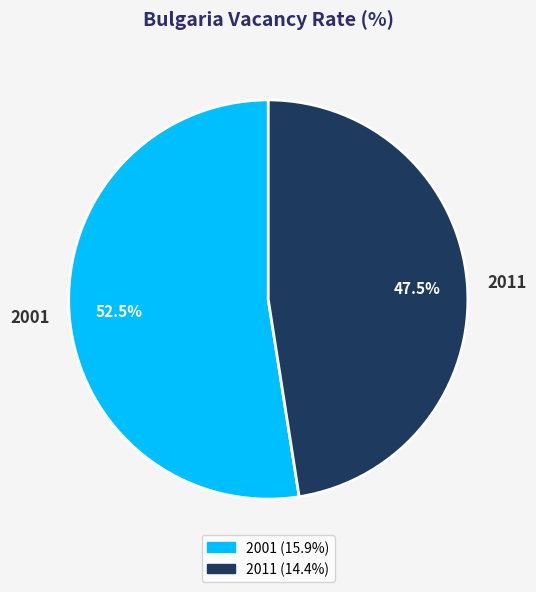

Is there a majority slice in this chart?

Yes